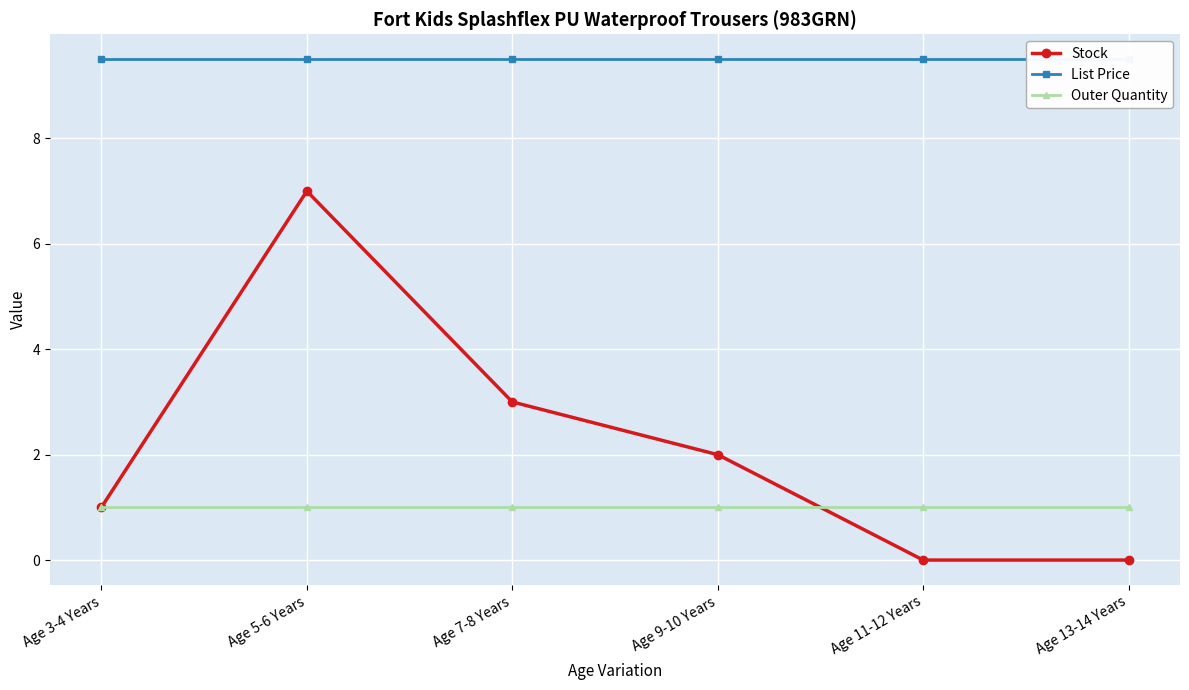

Reading right to left, list all the values displayed in this chart.

Stock: Age 13-14 Years=0.0	Age 11-12 Years=0.0	Age 9-10 Years=2.0	Age 7-8 Years=3.0	Age 5-6 Years=7.0	Age 3-4 Years=1.0
List Price: Age 13-14 Years=9.5	Age 11-12 Years=9.5	Age 9-10 Years=9.5	Age 7-8 Years=9.5	Age 5-6 Years=9.5	Age 3-4 Years=9.5
Outer Quantity: Age 13-14 Years=1.0	Age 11-12 Years=1.0	Age 9-10 Years=1.0	Age 7-8 Years=1.0	Age 5-6 Years=1.0	Age 3-4 Years=1.0